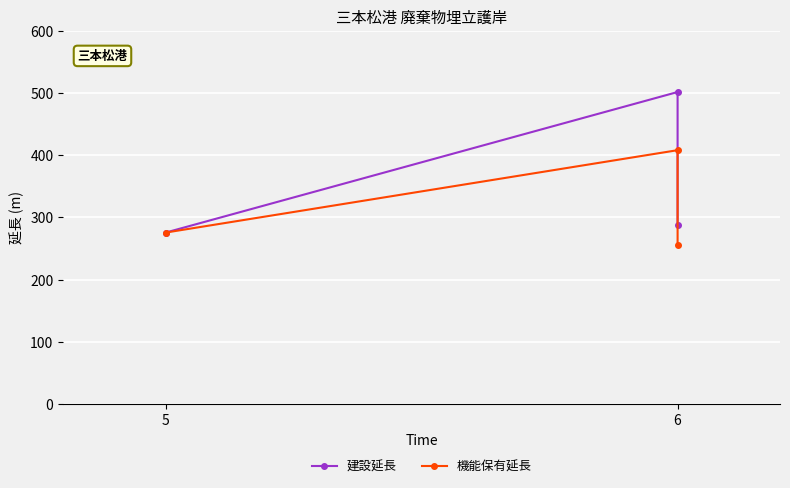

Is it true that 建設延長 equals 501.5 at 6?

True